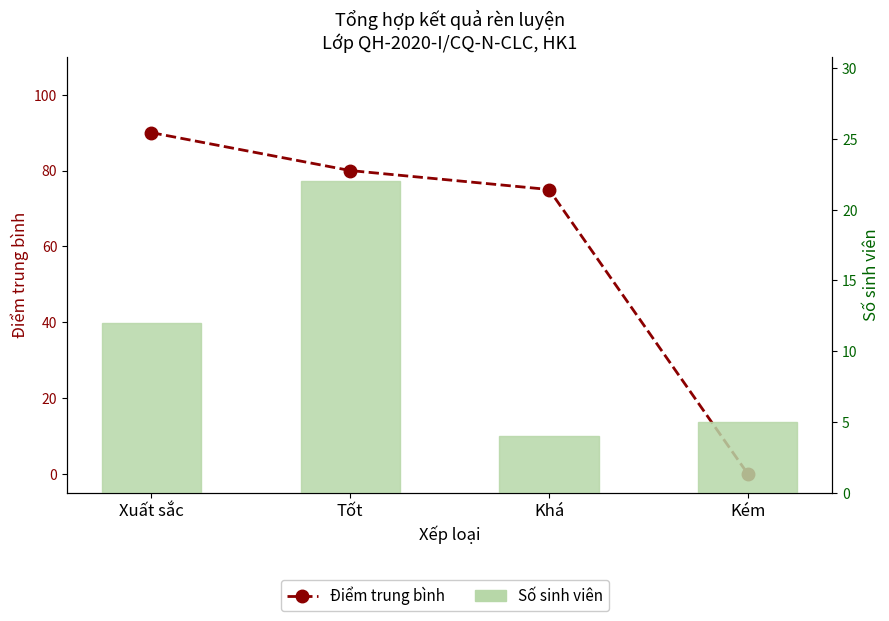

What is the maximum value shown in the chart?

90